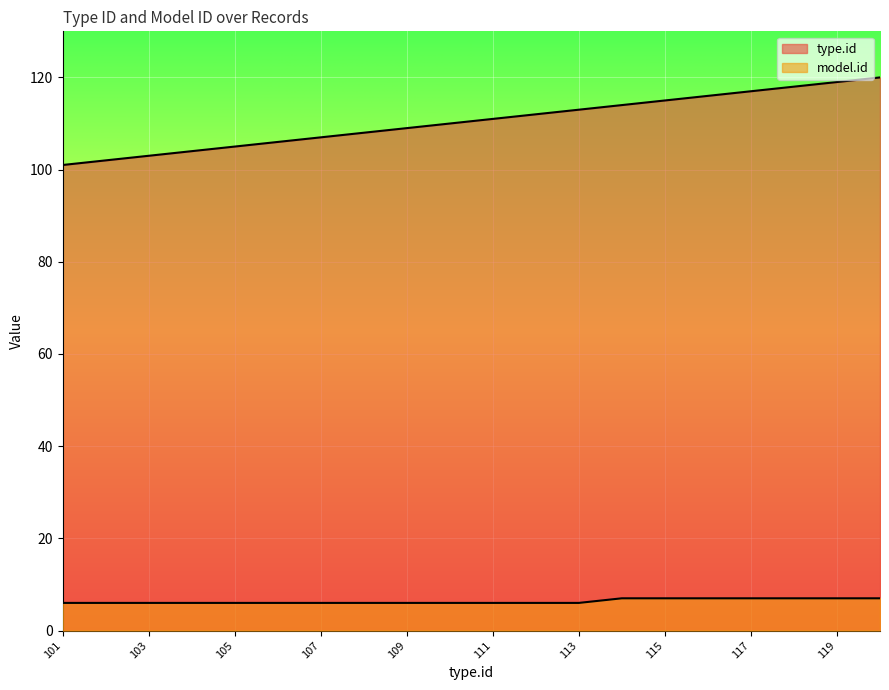

What is the sum of all model.id values?

127